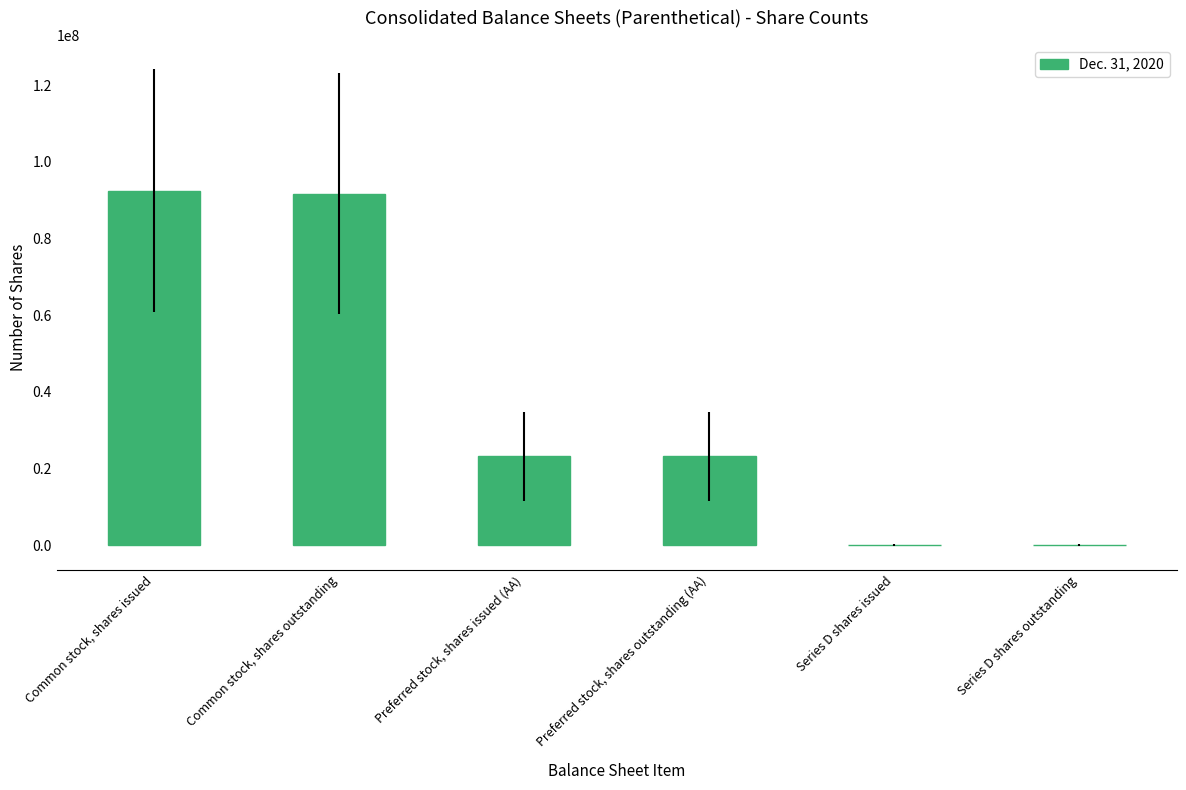

Reading left to right, transcribe all the data shown in this chart.

Common stock, shares issued=92490768	Common stock, shares outstanding=91690768	Preferred stock, shares issued (AA)=23219613	Preferred stock, shares outstanding (AA)=23219613	Series D shares issued=0	Series D shares outstanding=0